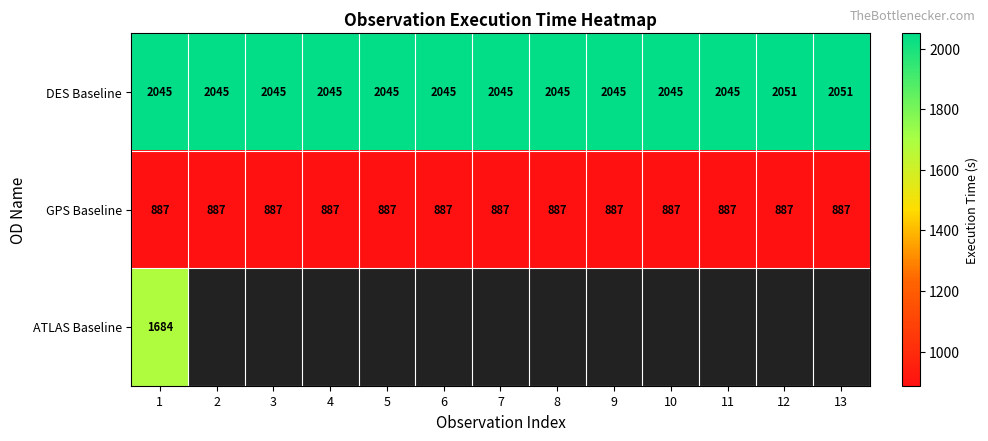

What is the approximate value of DES Baseline at 11?

2045